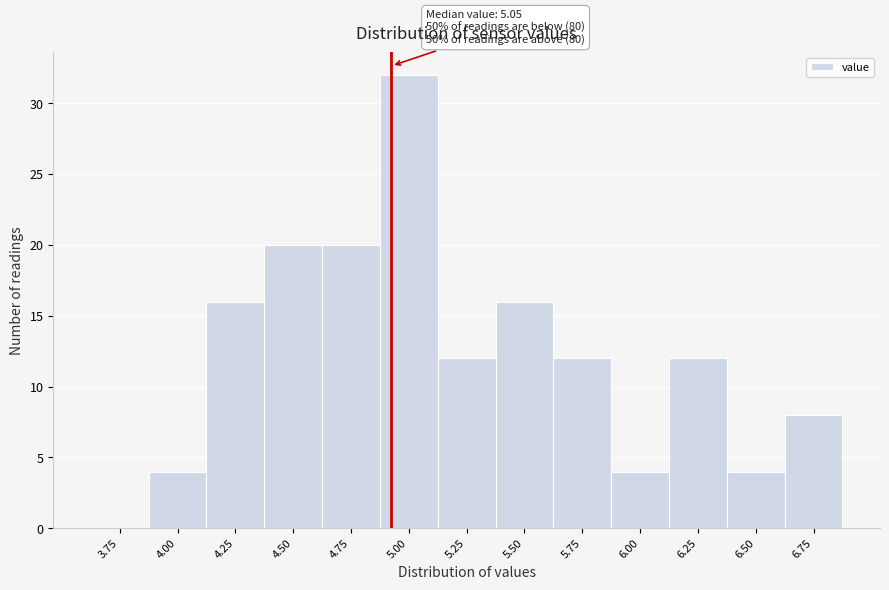

Reading right to left, extract all data points from this chart.

6.75=8	6.50=4	6.25=12	6.00=4	5.75=12	5.50=16	5.25=12	5.00=32	4.75=20	4.50=20	4.25=16	4.00=4	3.75=0